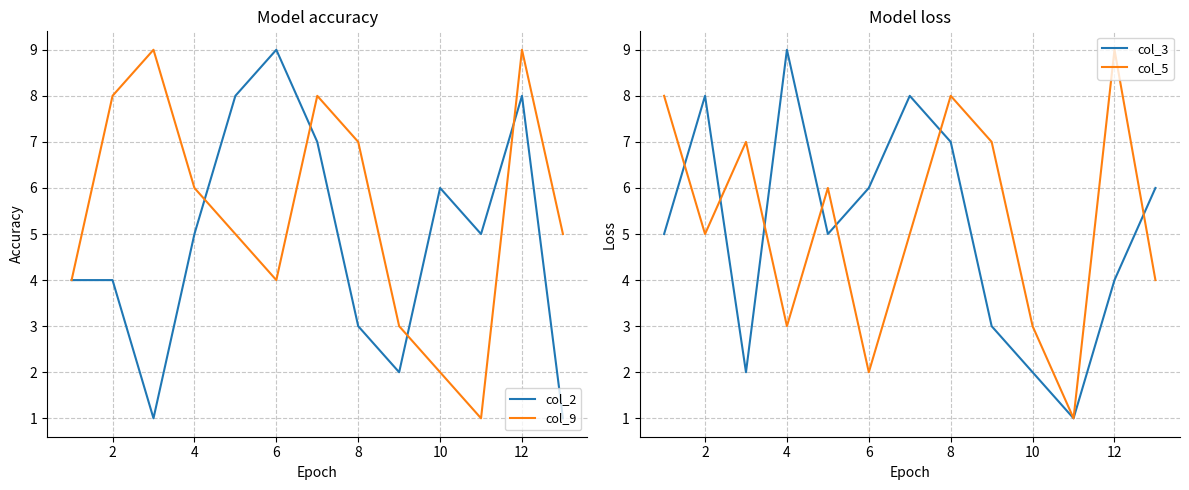

Is it true that col_2 equals 14 at 6?

False